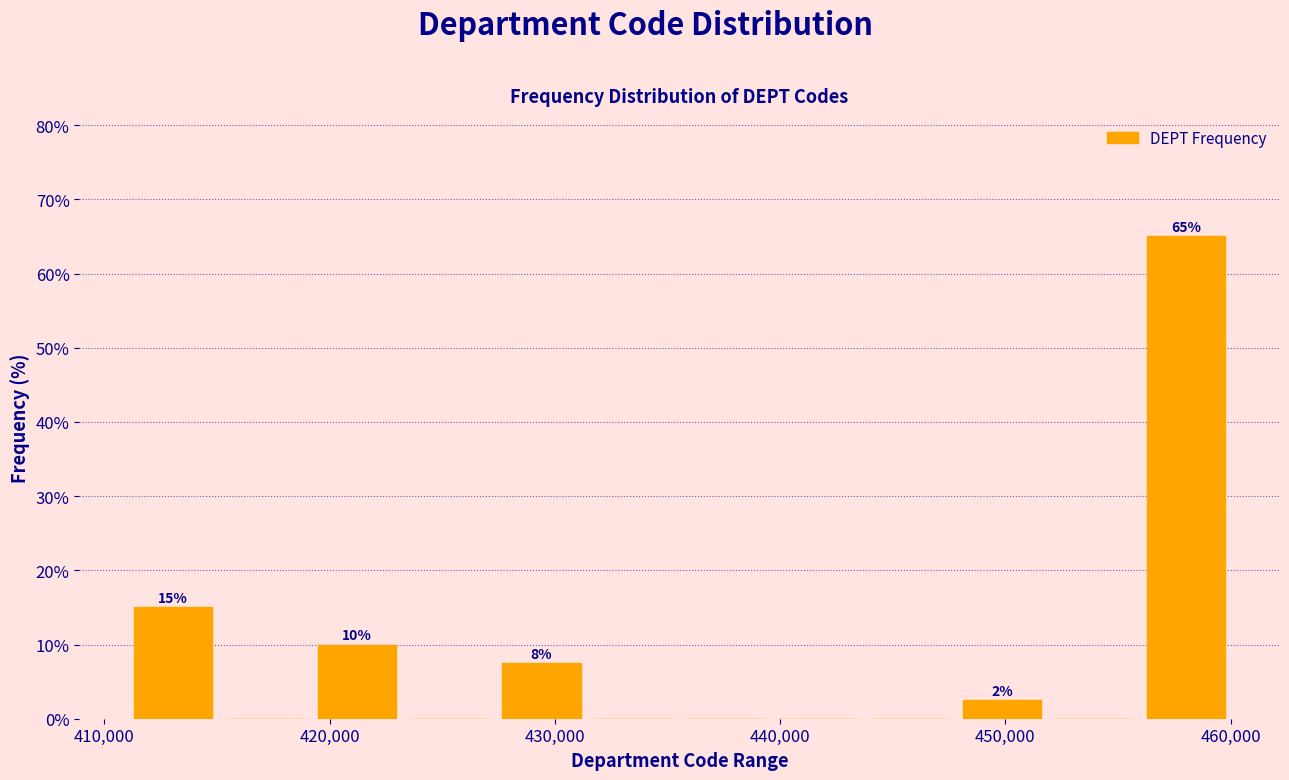

Over which range of the x-axis is the bar tallest?

456000 to 460000